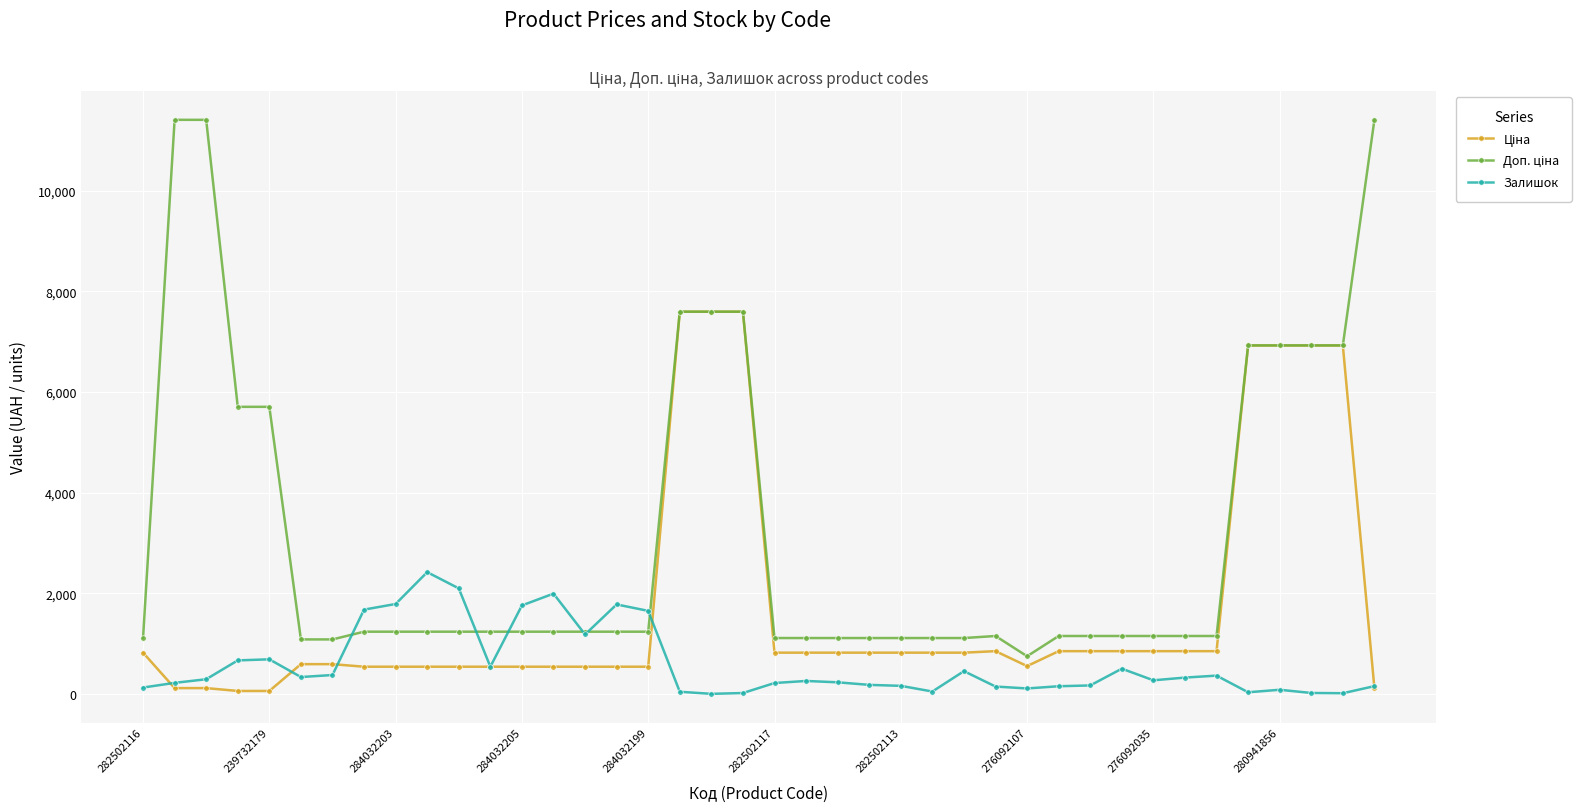

At how many categories does at least one series exceed 4440?

12